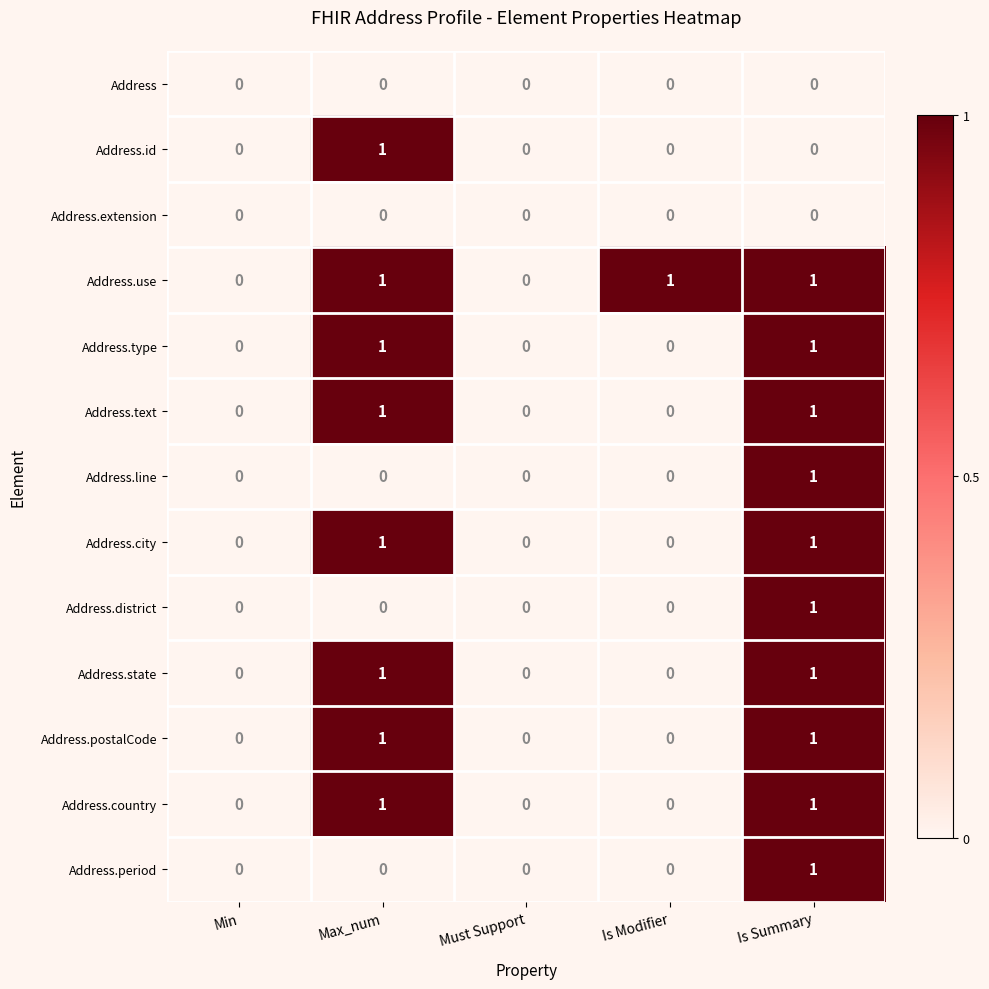

What is the difference between the highest and lowest values at Is Modifier?

1